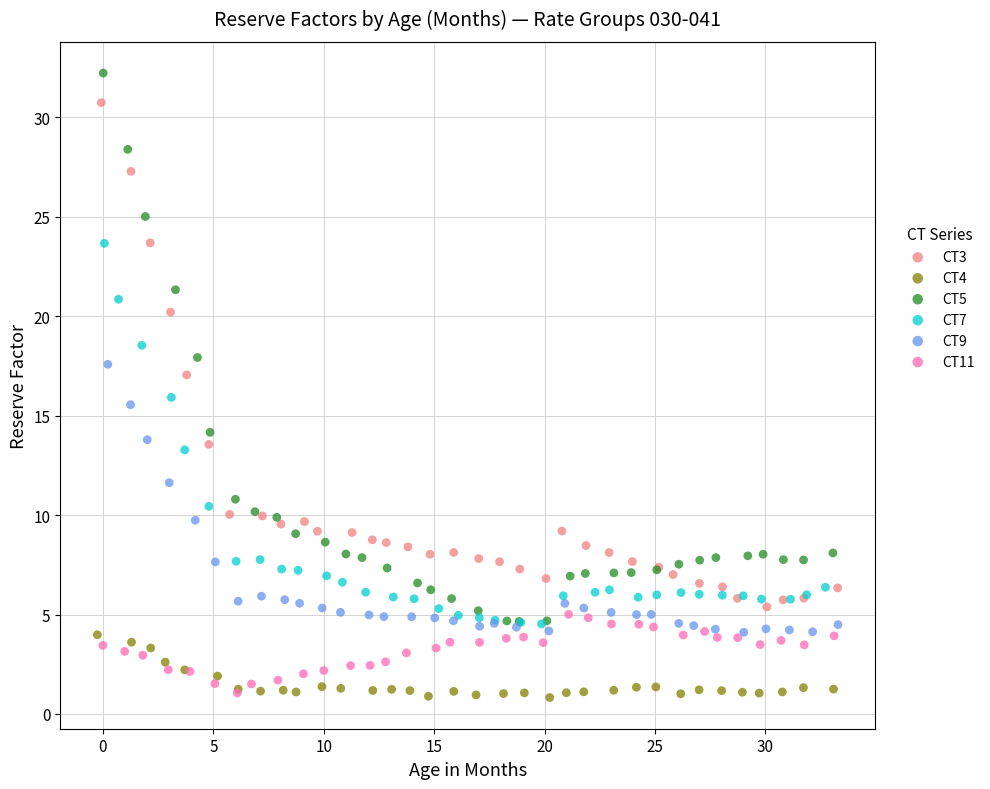

What are all the series names shown in the legend?

CT3, CT4, CT5, CT7, CT9, CT11